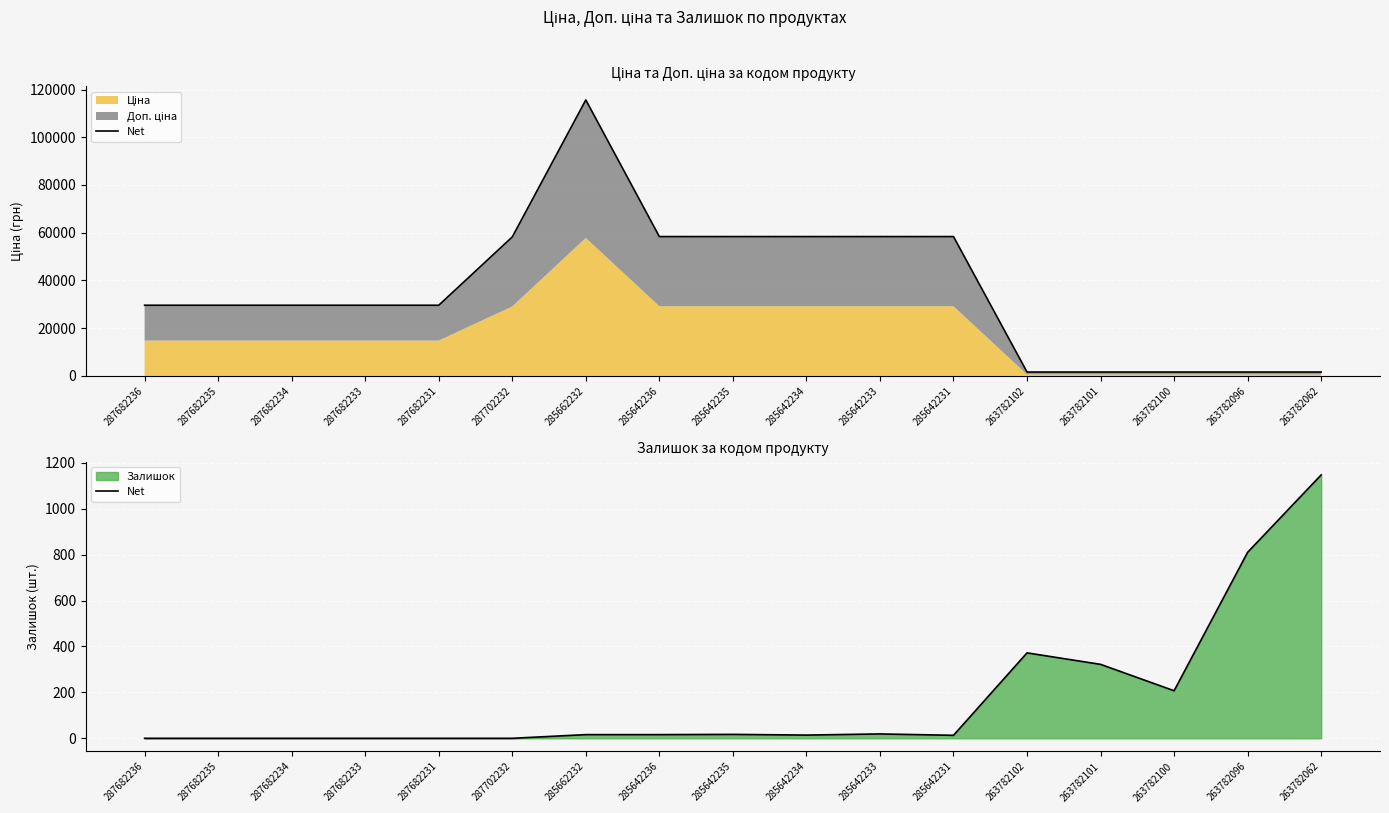

What is the label of the 15th point from the right?

287682234